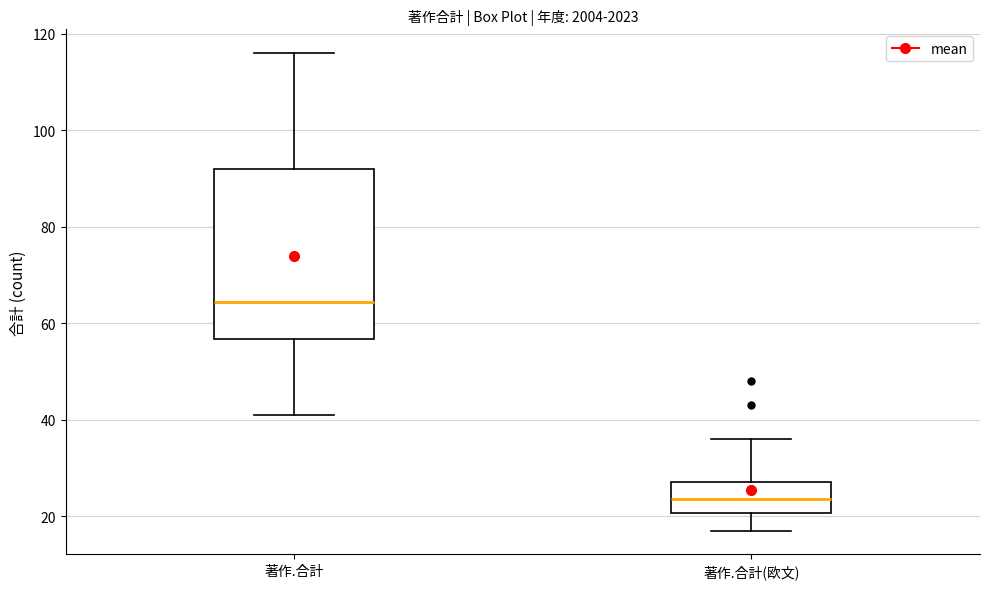

Reading left to right, transcribe this box plot: for each box, give where its median line is, the range the box spans, and where its two whiskers end, as read against the y-axis. The values are not printed on the chart, so give them approximately, as read against the axis.

著作.合計: median 64, box 56 to 92, whiskers 42 to 116
著作.合計(欧文): median 24, box 20 to 28, whiskers 18 to 36